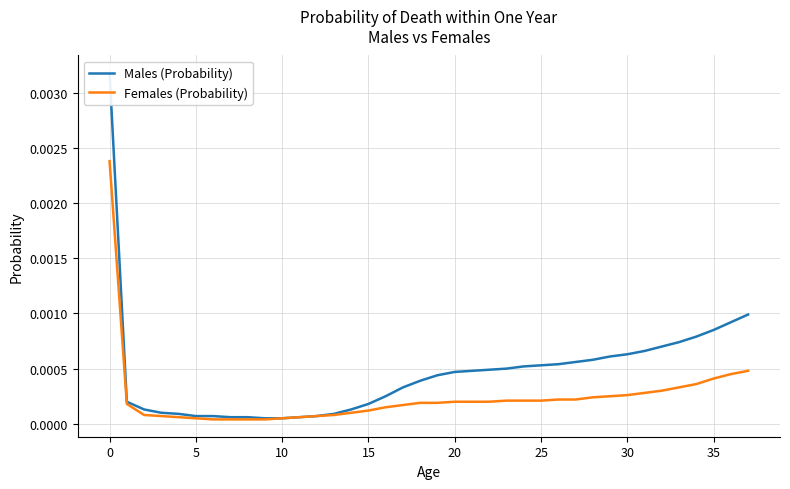

True or false: Males (Probability) and Females (Probability) cross at least once.

False